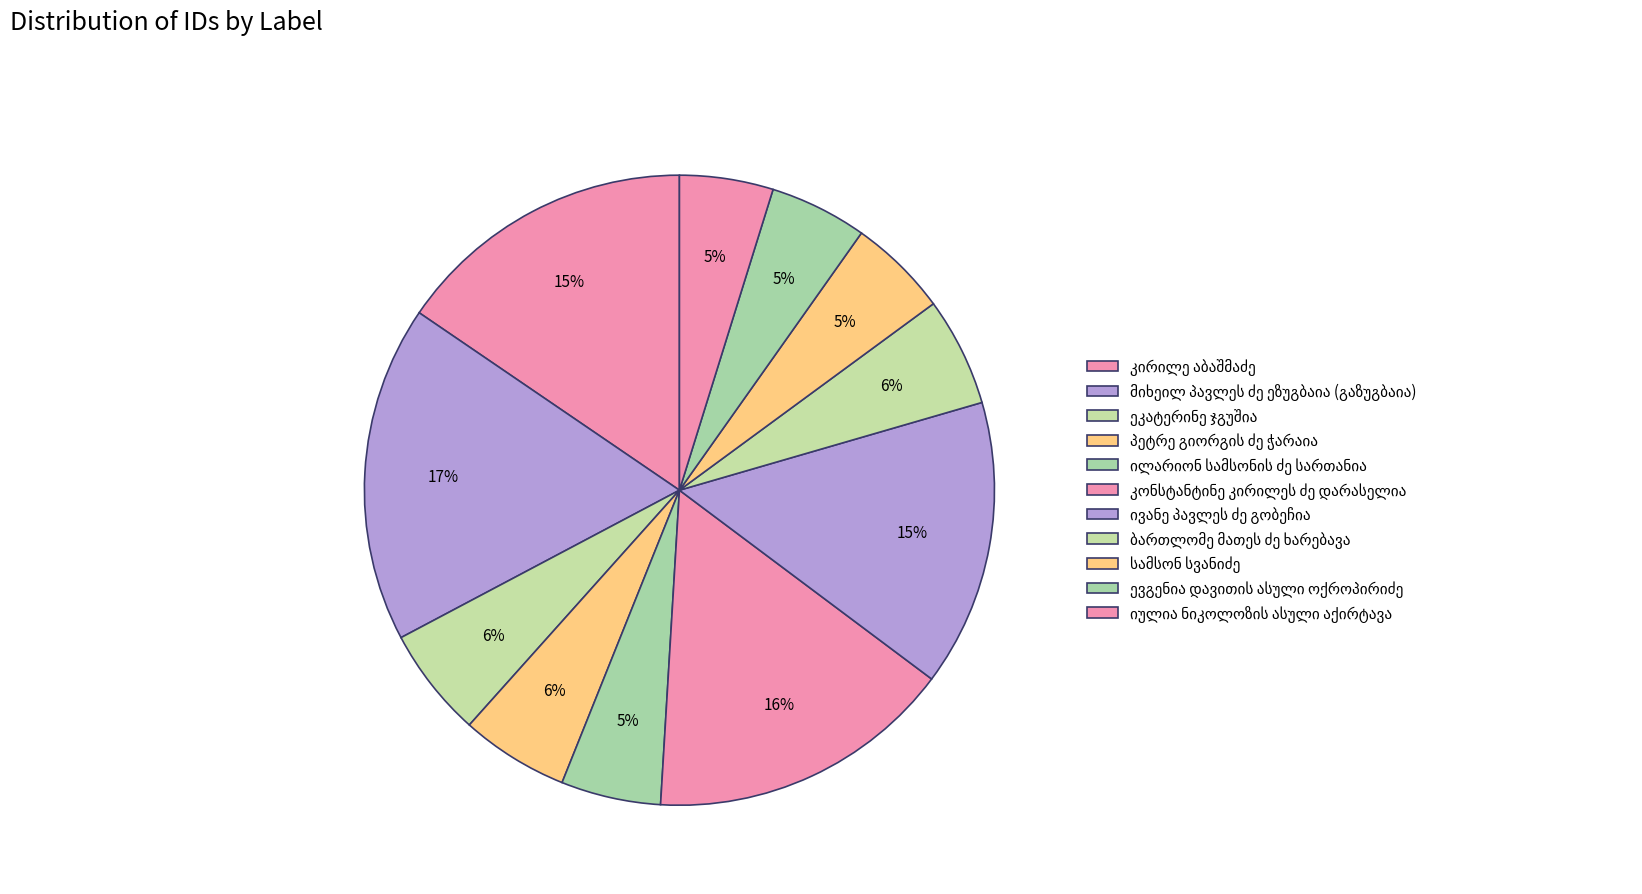

To the nearest percent, what portion does იულია ნიკოლოზის ასული აქირტავა represent?

5%